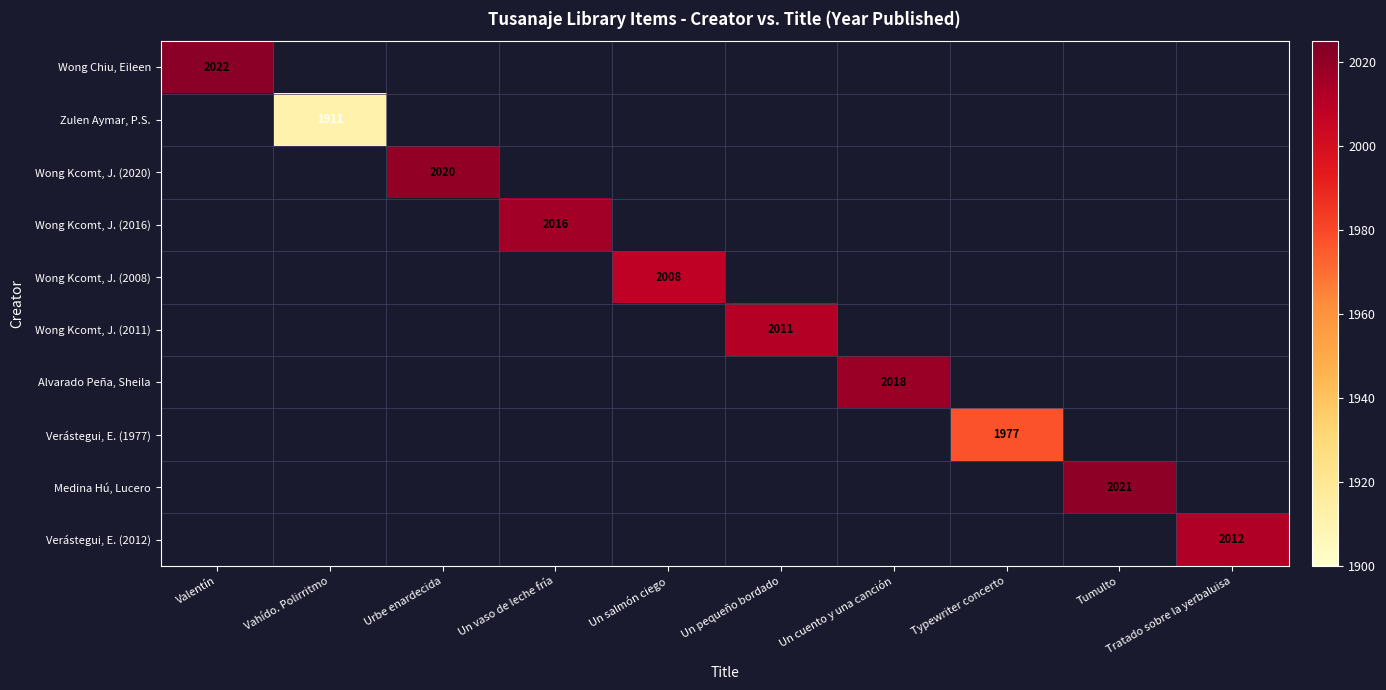

At how many categories does at least one series exceed 1232?

10